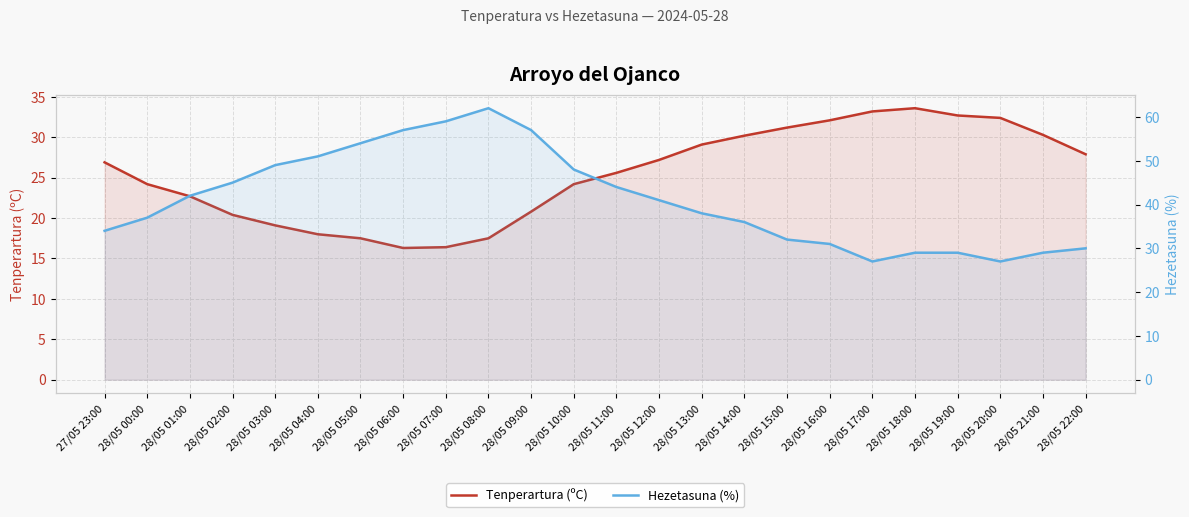

At which category is the sum across all series the highest?

28/05 08:00